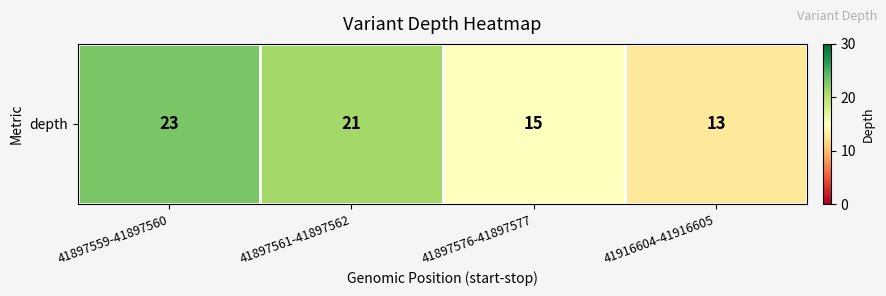

True or false: the data shows 21 at 41897561-41897562.

True